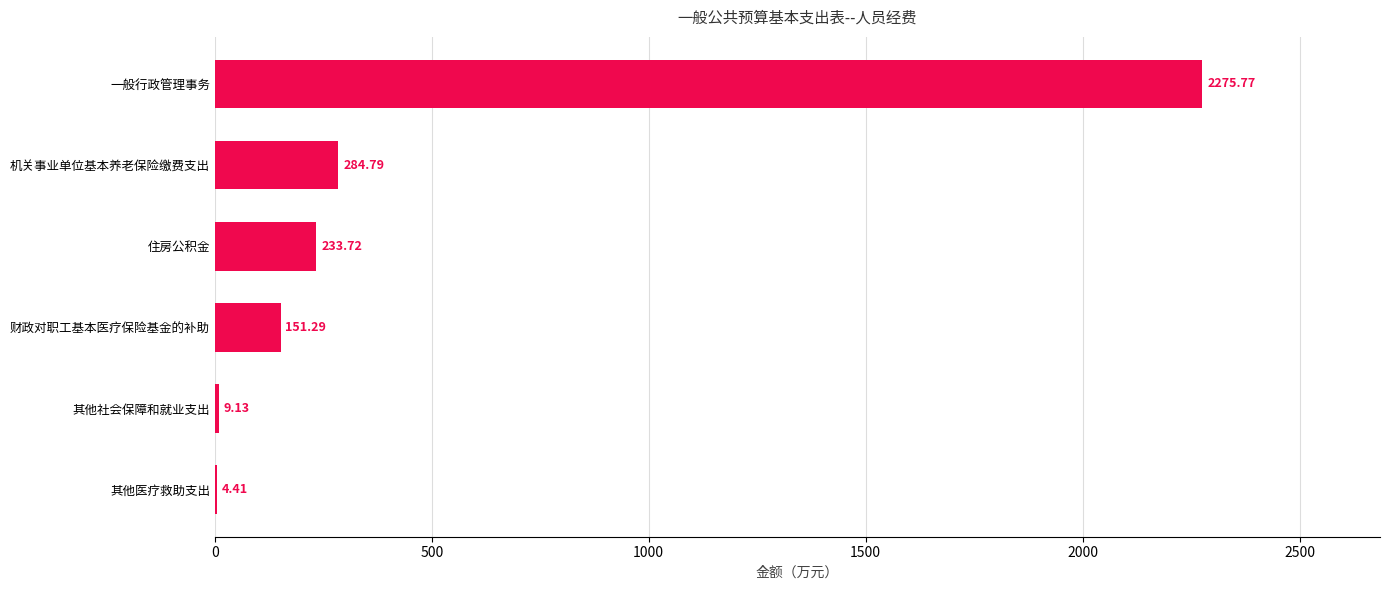

At which label is the value closest to 1140?

机关事业单位基本养老保险缴费支出